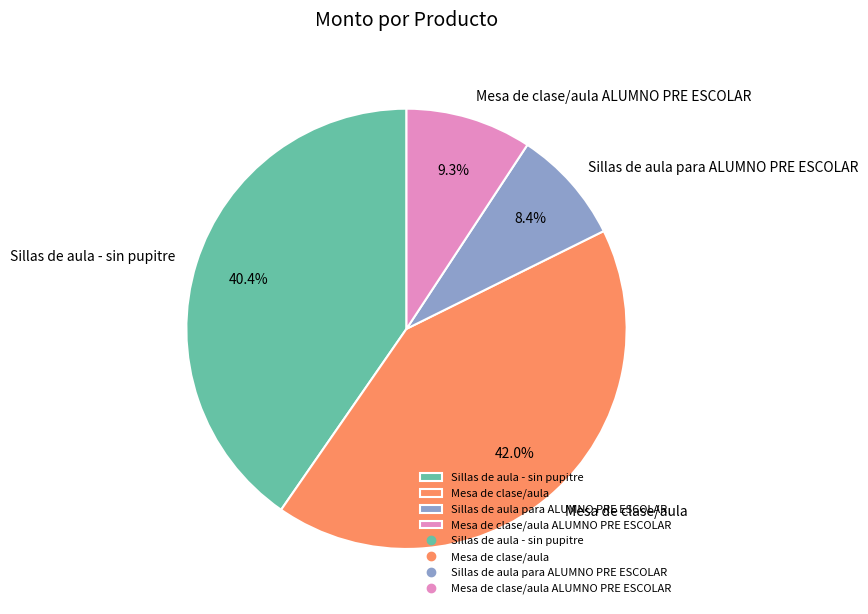

How many segments does this pie chart have?

4